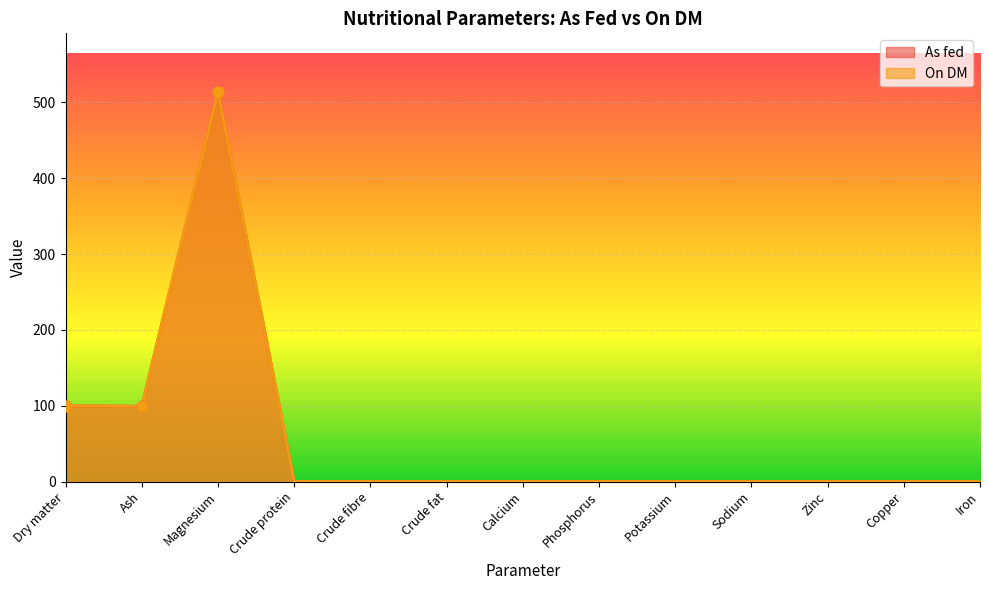

Which series contains the lowest Y value?

As fed